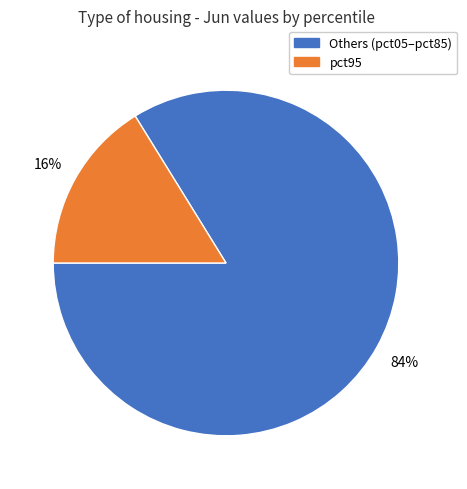

How many slices are in this pie chart?

2